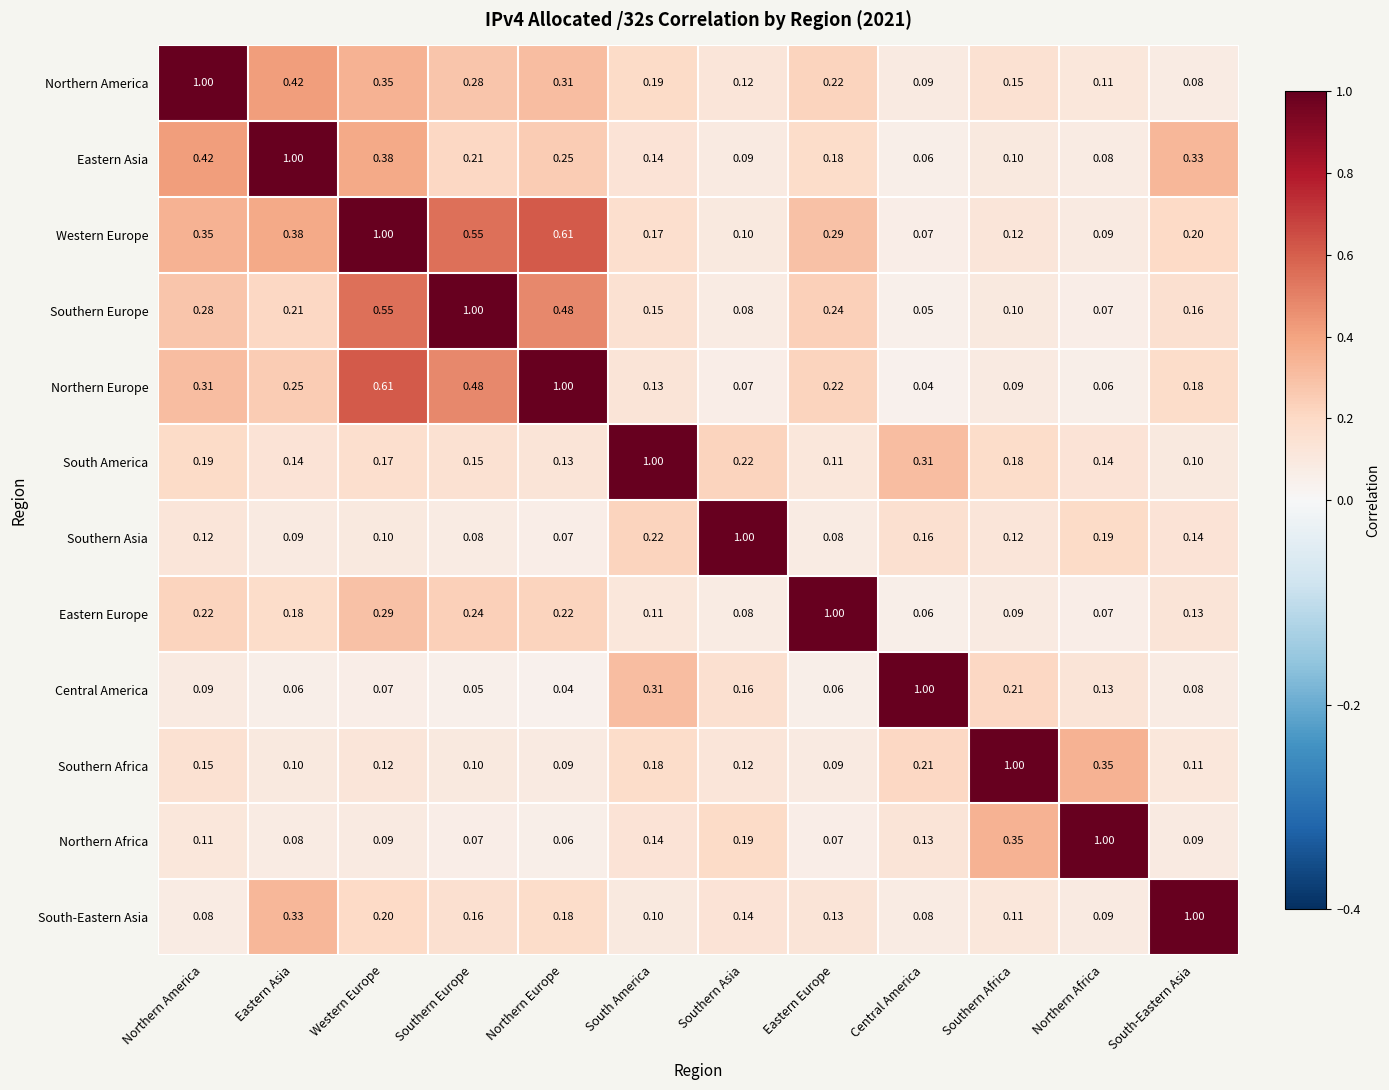

Where is Central America nearest to the value 0?

Northern Europe